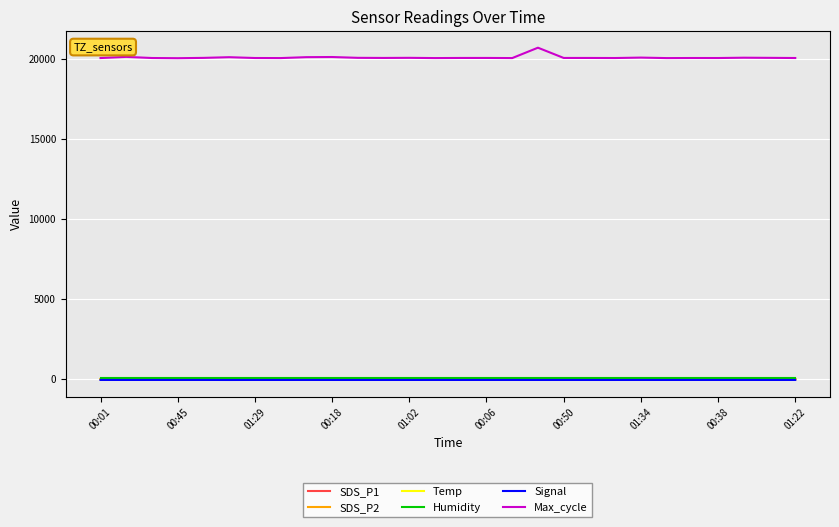

True or false: Max_cycle has more than 2 points higher than both neighbors.

True